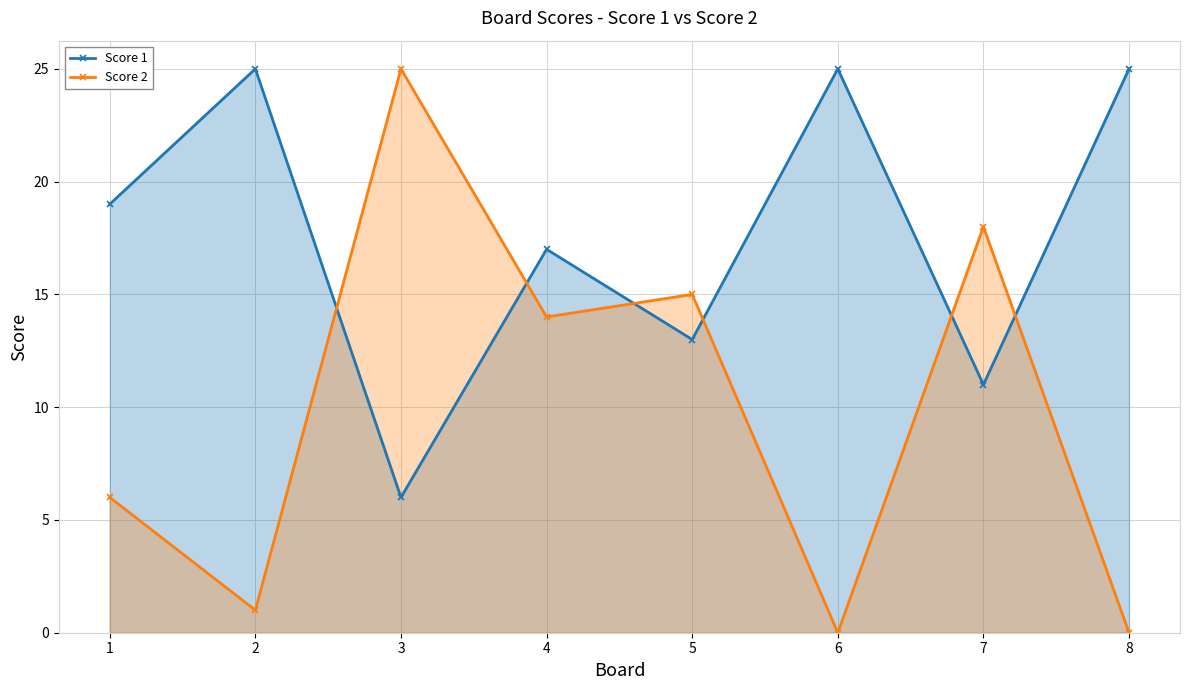

Which series has the largest total across all categories?

Score 1